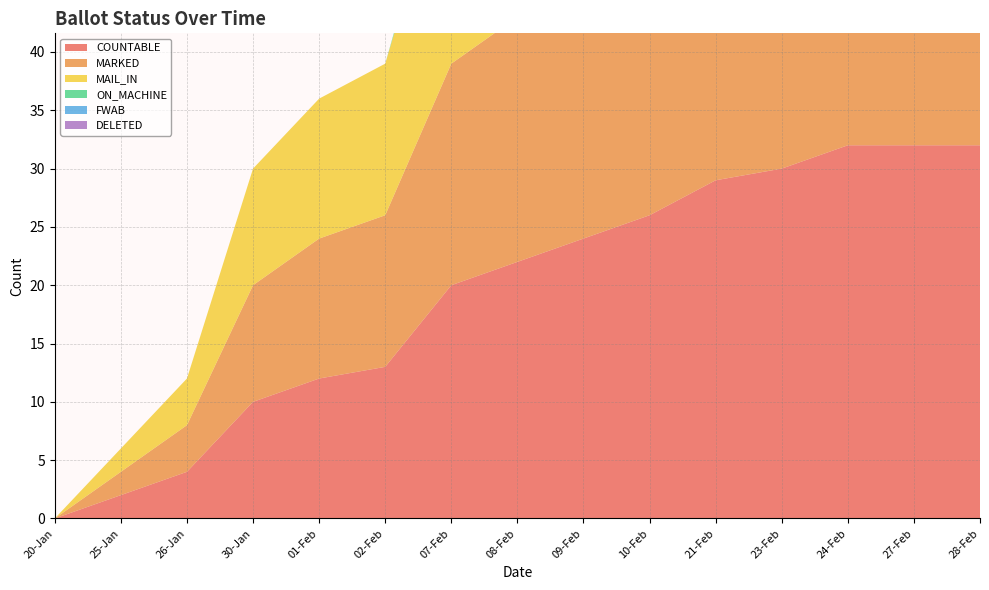

Reading right to left, list all the values displayed in this chart.

COUNTABLE: 28-Feb=32	27-Feb=32	24-Feb=32	23-Feb=30	21-Feb=29	10-Feb=26	09-Feb=24	08-Feb=22	07-Feb=20	02-Feb=13	01-Feb=12	30-Jan=10	26-Jan=4	25-Jan=2	20-Jan=0
MARKED: 28-Feb=28	27-Feb=28	24-Feb=28	23-Feb=26	21-Feb=26	10-Feb=24	09-Feb=22	08-Feb=21	07-Feb=19	02-Feb=13	01-Feb=12	30-Jan=10	26-Jan=4	25-Jan=2	20-Jan=0
MAIL_IN: 28-Feb=28	27-Feb=28	24-Feb=28	23-Feb=26	21-Feb=26	10-Feb=24	09-Feb=22	08-Feb=21	07-Feb=19	02-Feb=13	01-Feb=12	30-Jan=10	26-Jan=4	25-Jan=2	20-Jan=0
ON_MACHINE: 28-Feb=4	27-Feb=4	24-Feb=4	23-Feb=4	21-Feb=3	10-Feb=2	09-Feb=2	08-Feb=1	07-Feb=1	02-Feb=0	01-Feb=0	30-Jan=0	26-Jan=0	25-Jan=0	20-Jan=0
FWAB: 28-Feb=0	27-Feb=0	24-Feb=0	23-Feb=0	21-Feb=0	10-Feb=0	09-Feb=0	08-Feb=0	07-Feb=0	02-Feb=0	01-Feb=0	30-Jan=0	26-Jan=0	25-Jan=0	20-Jan=0
DELETED: 28-Feb=0	27-Feb=0	24-Feb=0	23-Feb=0	21-Feb=0	10-Feb=0	09-Feb=0	08-Feb=0	07-Feb=0	02-Feb=0	01-Feb=0	30-Jan=0	26-Jan=0	25-Jan=0	20-Jan=0